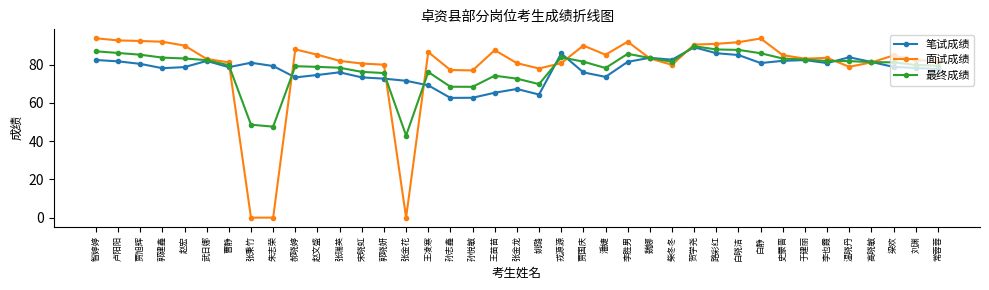

True or false: 最终成绩 and 笔试成绩 cross at least once.

True